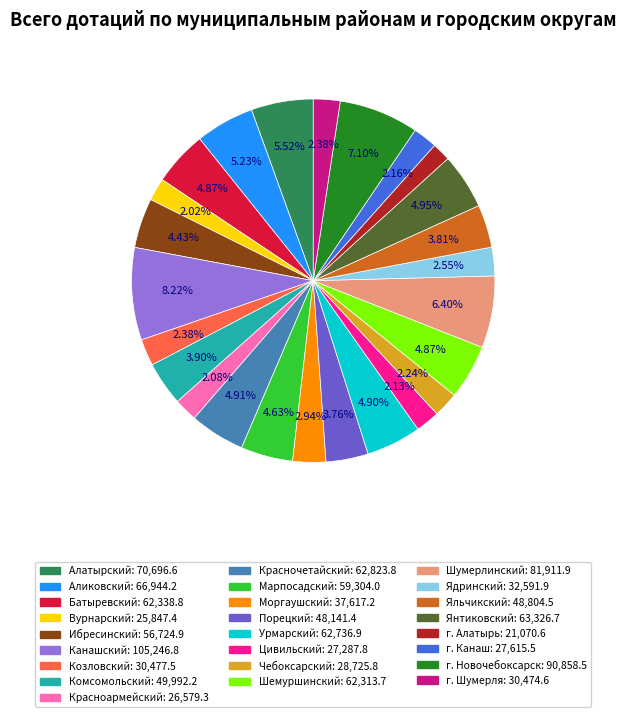

Is the sum of Аликовский and Комсомольский greater than half?

No